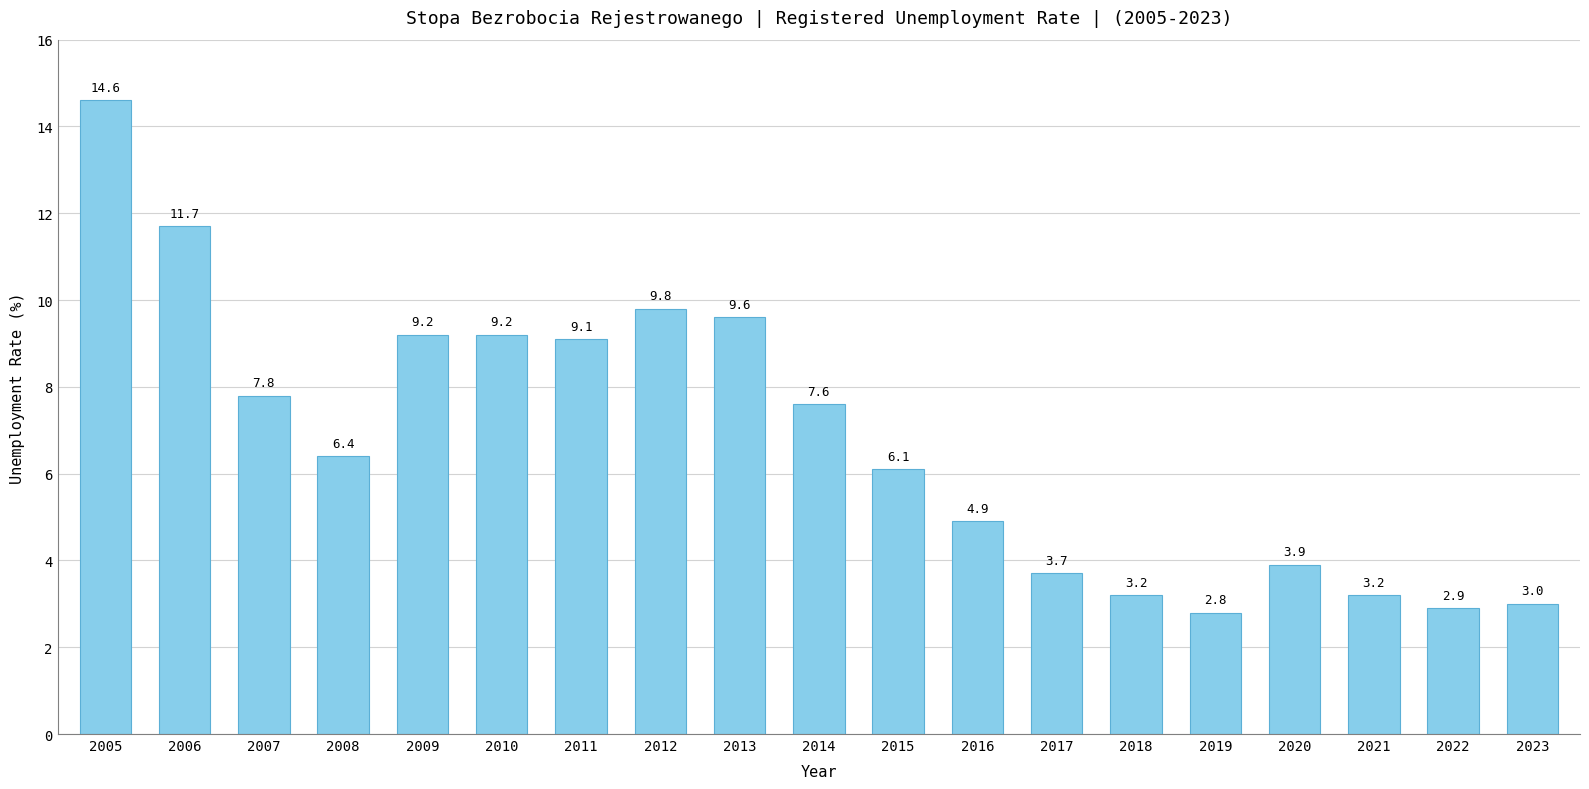

What is the difference between the second highest and minimum values?

8.9